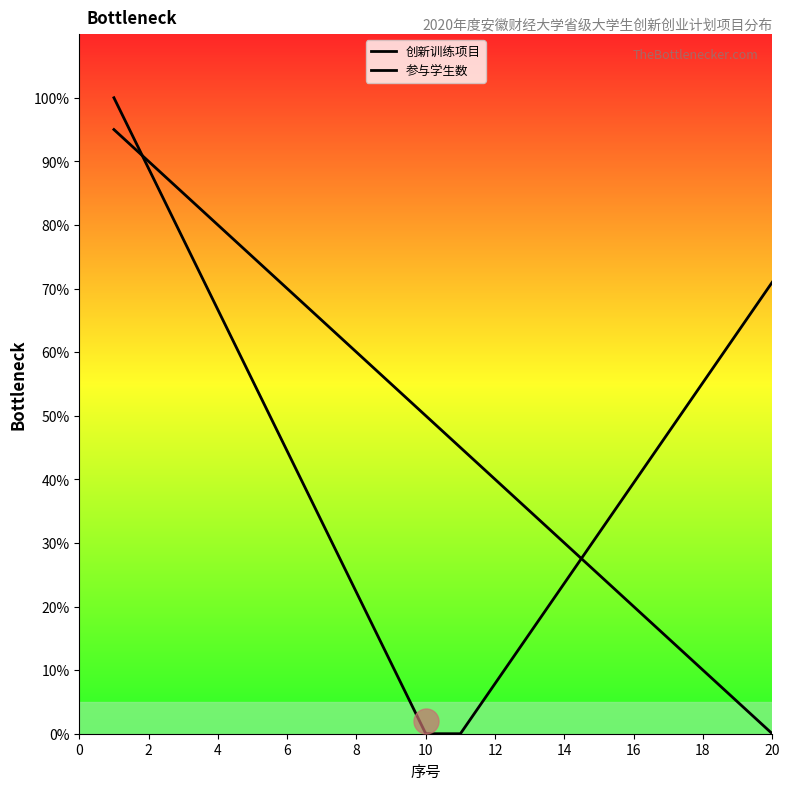

How many lines are shown in the chart?

2